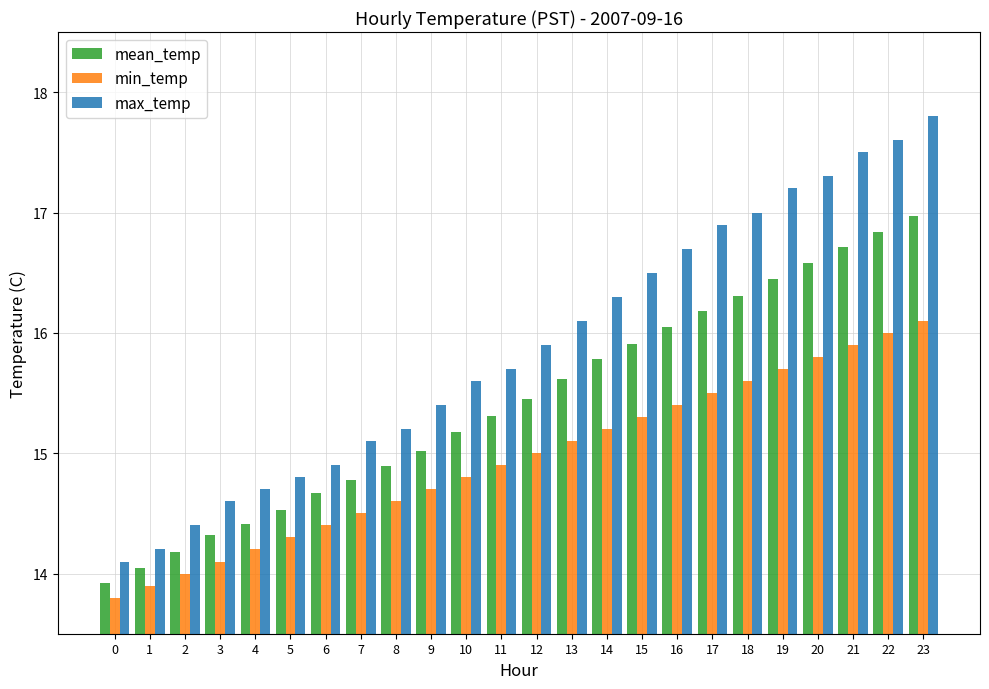

Is it true that min_temp equals 5.9 at 23?

False